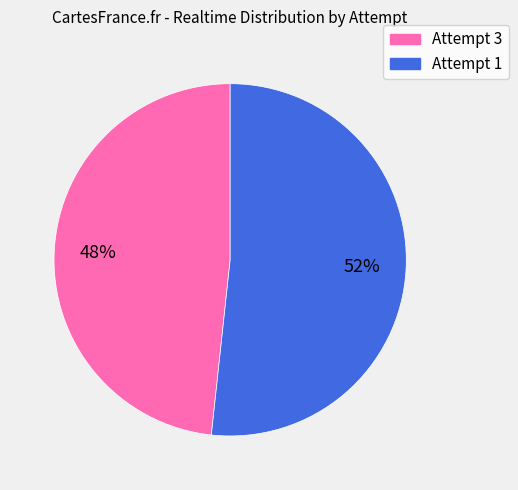

What is the largest slice in the pie chart?

Attempt 1